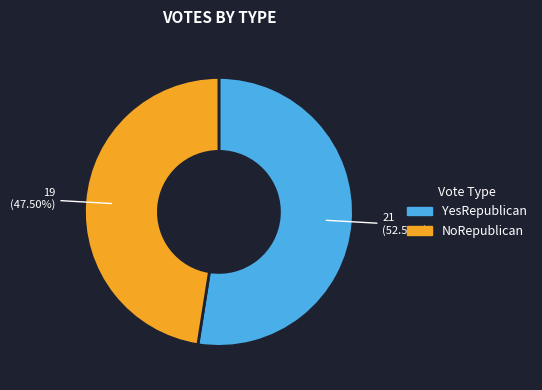

Approximately how many times larger is the value at NoRepublican compared to YesRepublican?

0.9